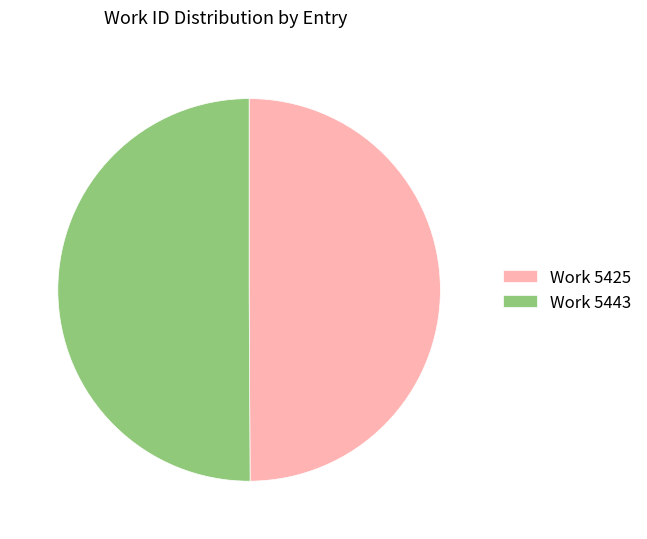

Is the sum of Work 5443 and Work 5425 greater than half?

Yes